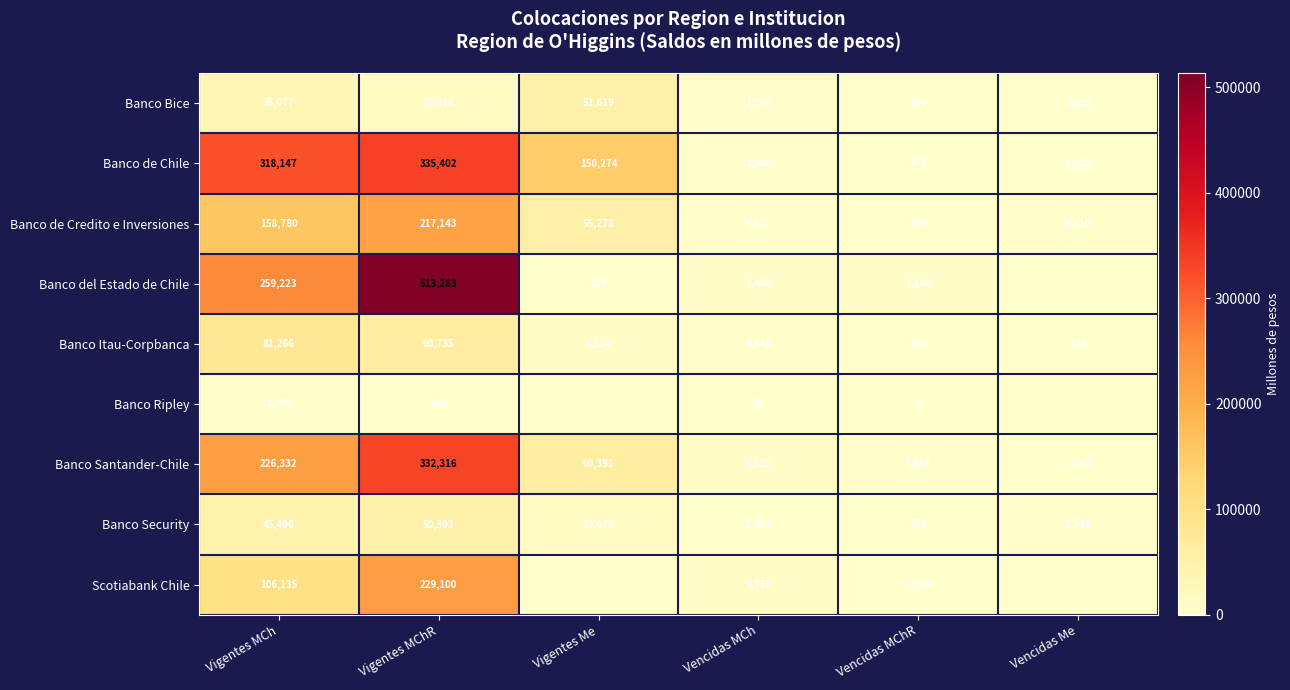

At which label is Banco de Credito e Inversiones closest to 108871?

Vigentes MCh